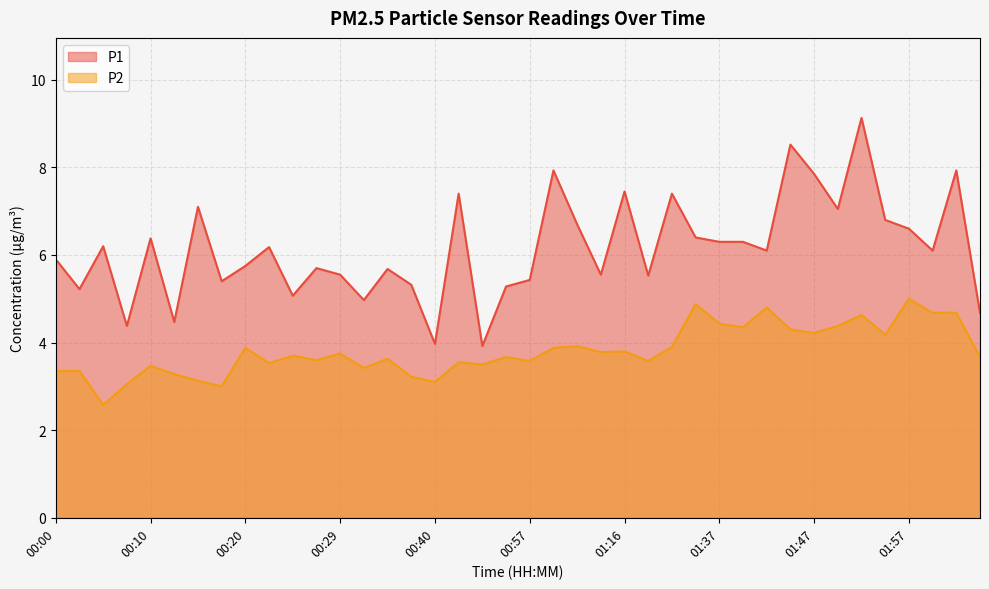

Between 00:40 and 01:23, which series saw the biggest shift?

P1